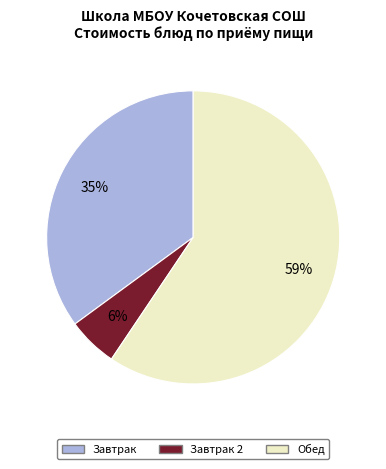

To the nearest percent, what is the average slice percentage?

33%